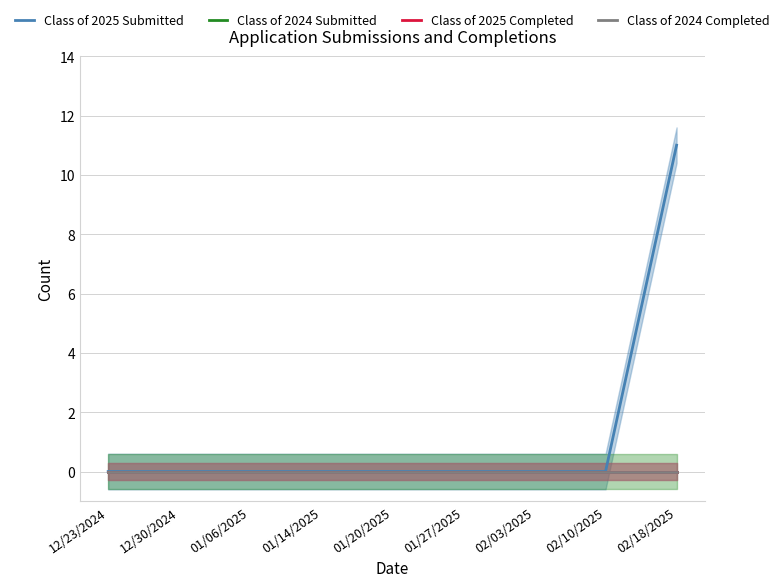

At which category is the sum across all series the highest?

02/18/2025